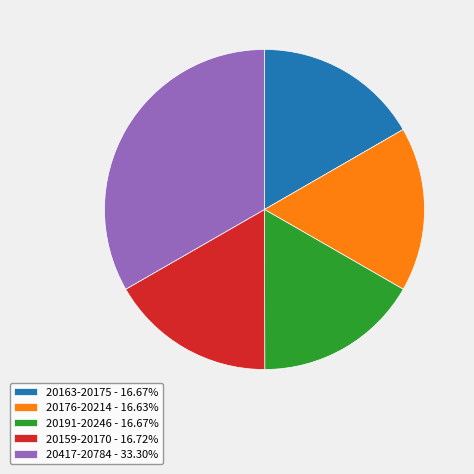

Is 20159-20170 - 16.72% the majority of the pie?

No